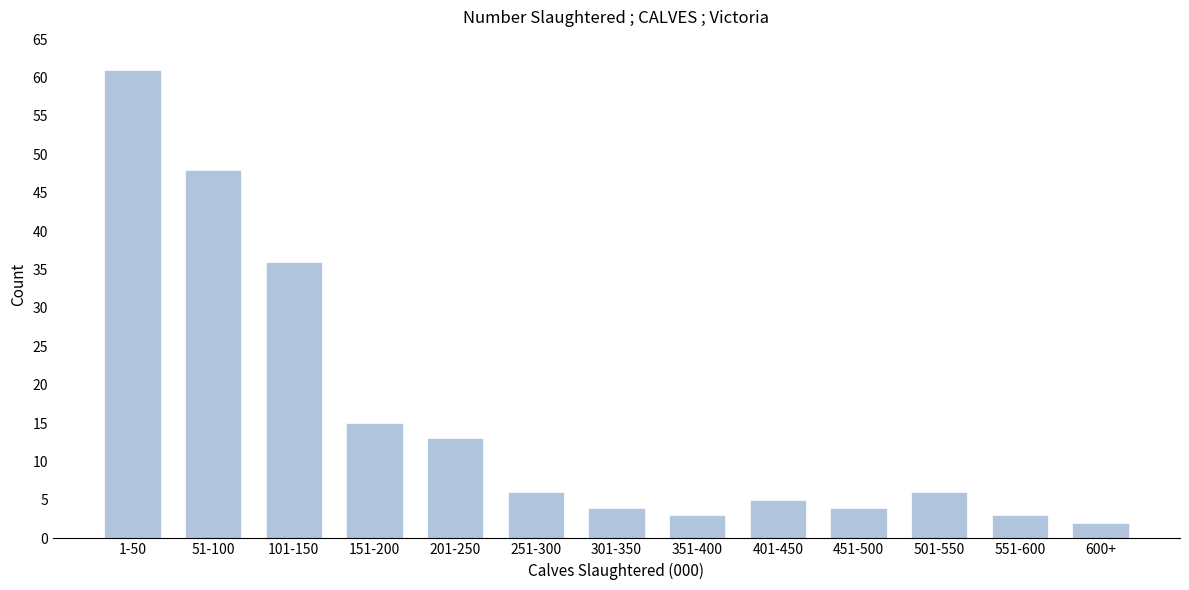

Reading left to right, list all the values displayed in this chart.

1-50=61	51-100=48	101-150=36	151-200=15	201-250=13	251-300=6	301-350=4	351-400=3	401-450=5	451-500=4	501-550=6	551-600=3	600+=2